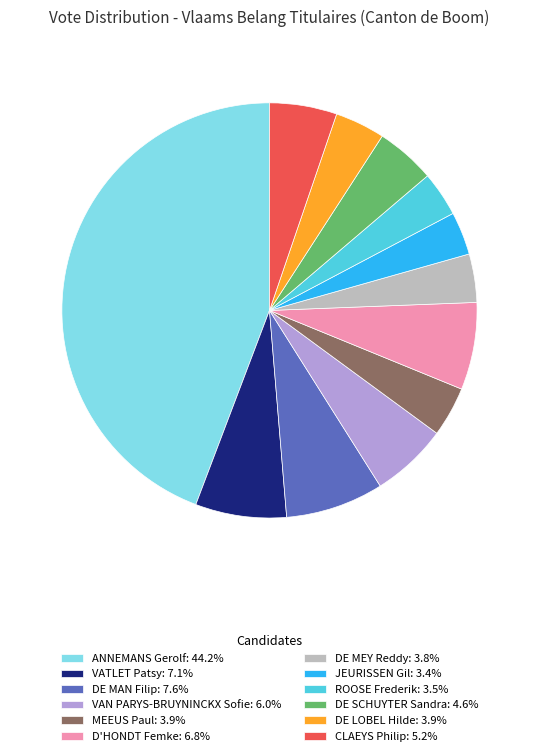

Do VAN PARYS-BRUYNINCKX Sofie and DE MAN Filip together represent more than half of the pie?

No